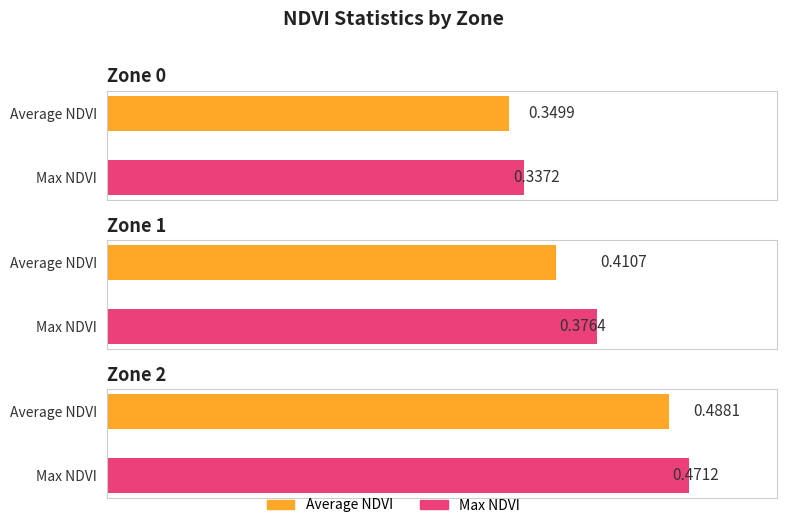

How many groups of bars are there?

3